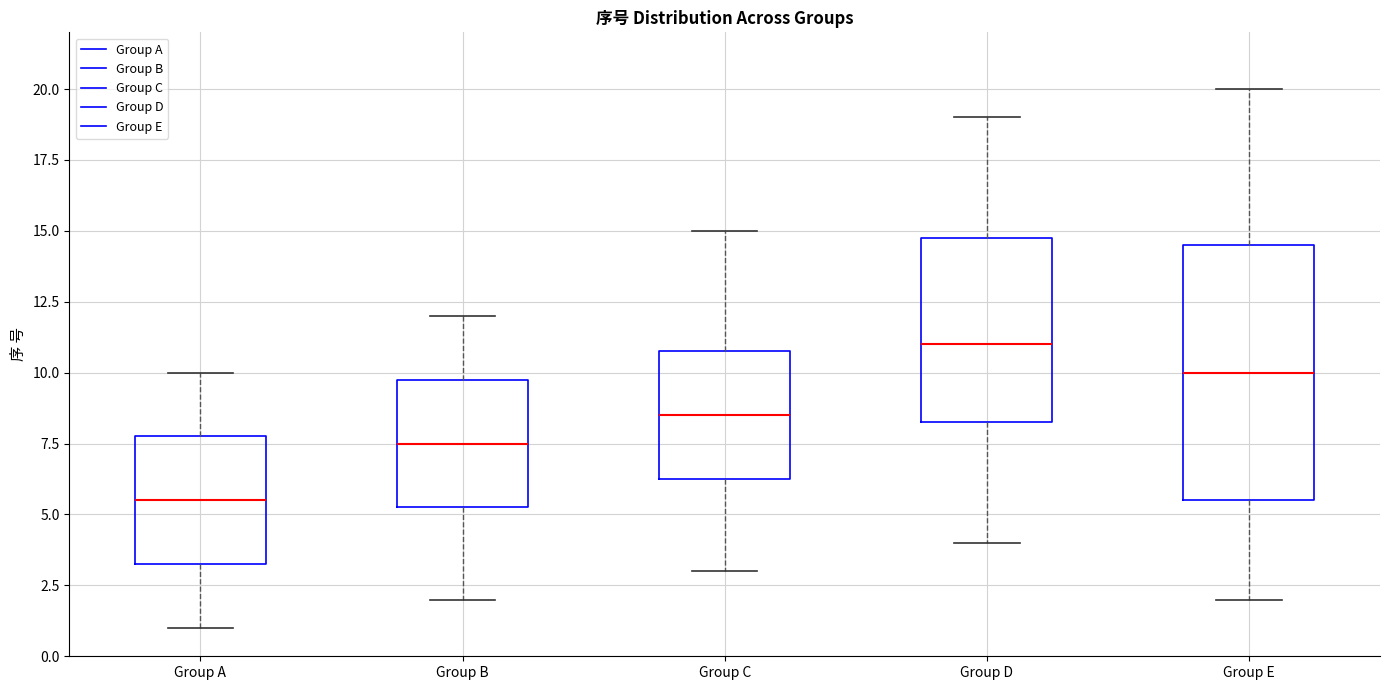

Reading left to right, read every box against the y-axis: the position of its median line, the range the box covers, and the ends of its whiskers. The values are not printed on the chart, so give them approximately, as read against the axis.

Group A: median 5.5, box 3.5 to 8.0, whiskers 1.0 to 10.0
Group B: median 7.5, box 5.5 to 10.0, whiskers 2.0 to 12.0
Group C: median 8.5, box 6.5 to 11.0, whiskers 3.0 to 15.0
Group D: median 11.0, box 8.5 to 15.0, whiskers 4.0 to 19.0
Group E: median 10.0, box 5.5 to 14.5, whiskers 2.0 to 20.0